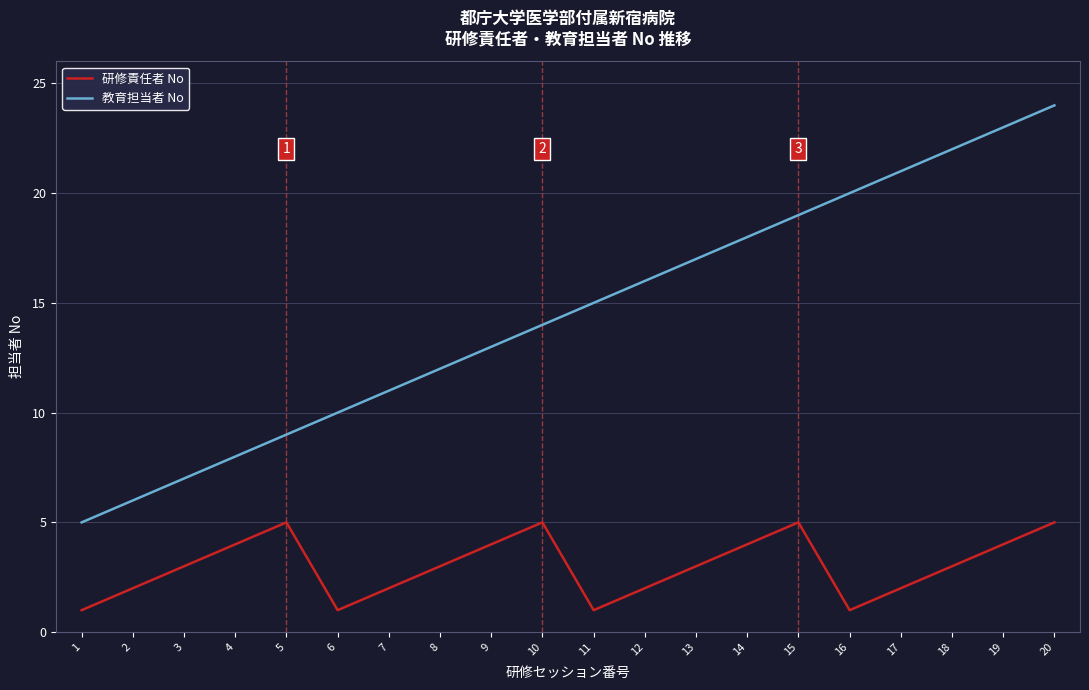

At which category is the sum across all series the highest?

20